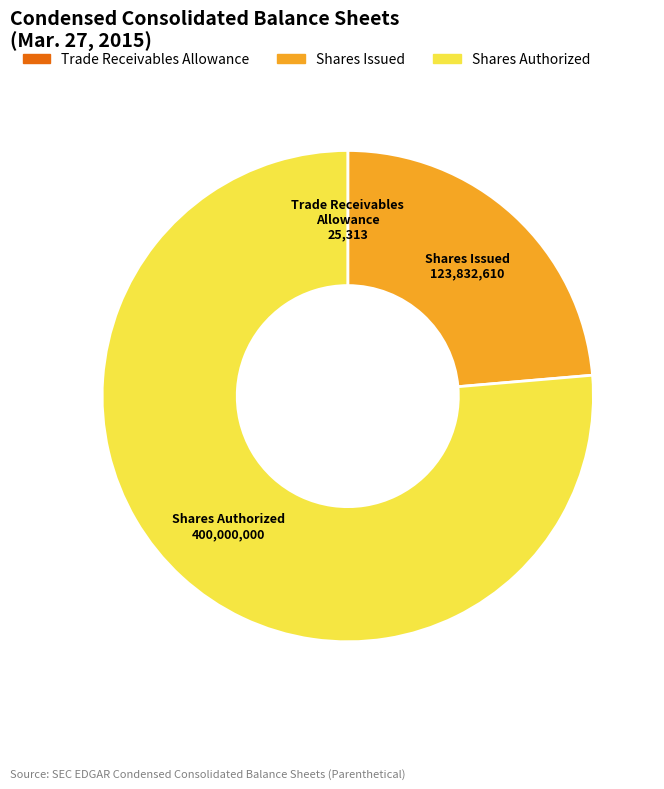

Is there any slice that represents more than half of the pie?

Yes